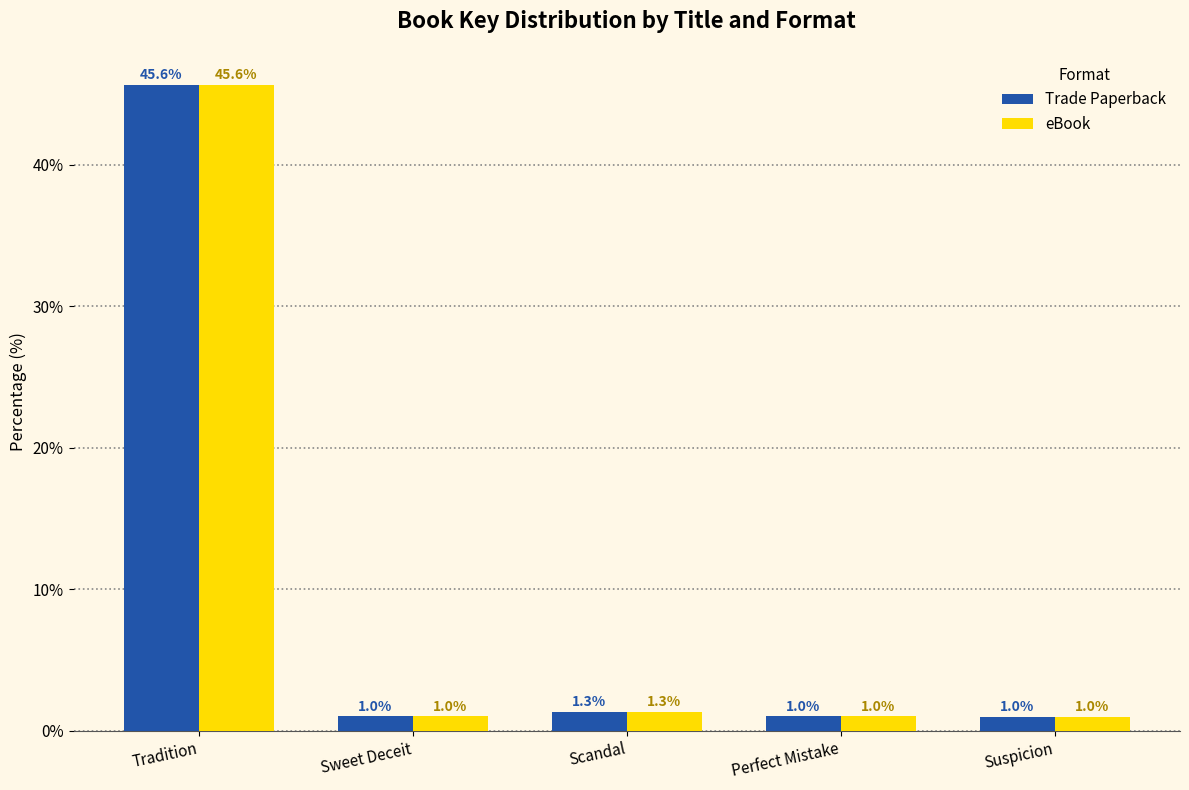

How many distinct data groups are displayed?

2